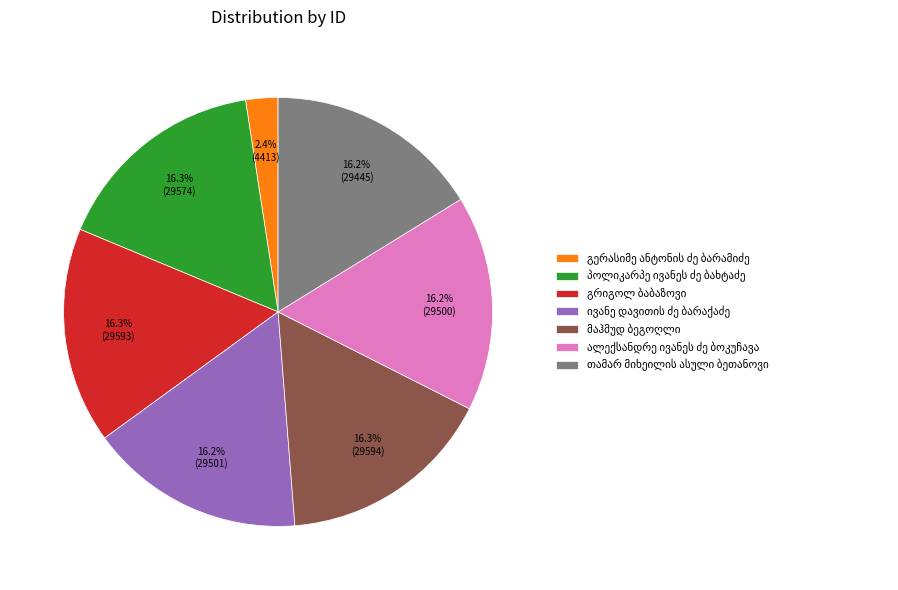

Is there a majority slice in this chart?

No